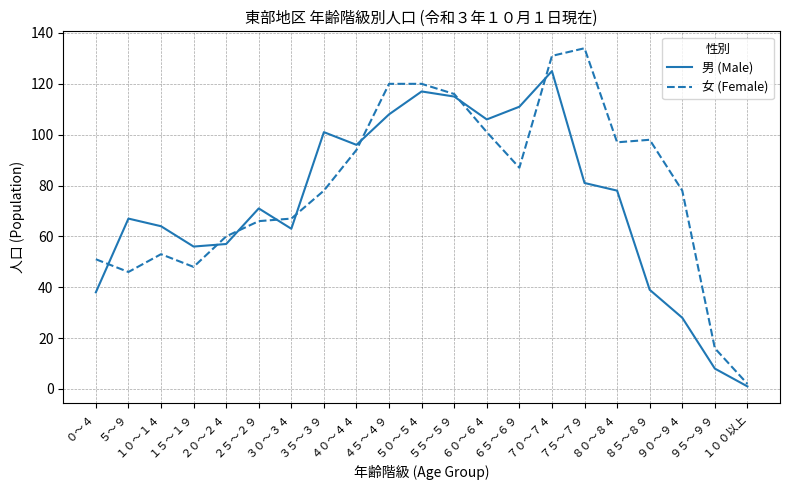

What is the sum of the 女 (Female) values at １００以上 and ６５～６９?

89